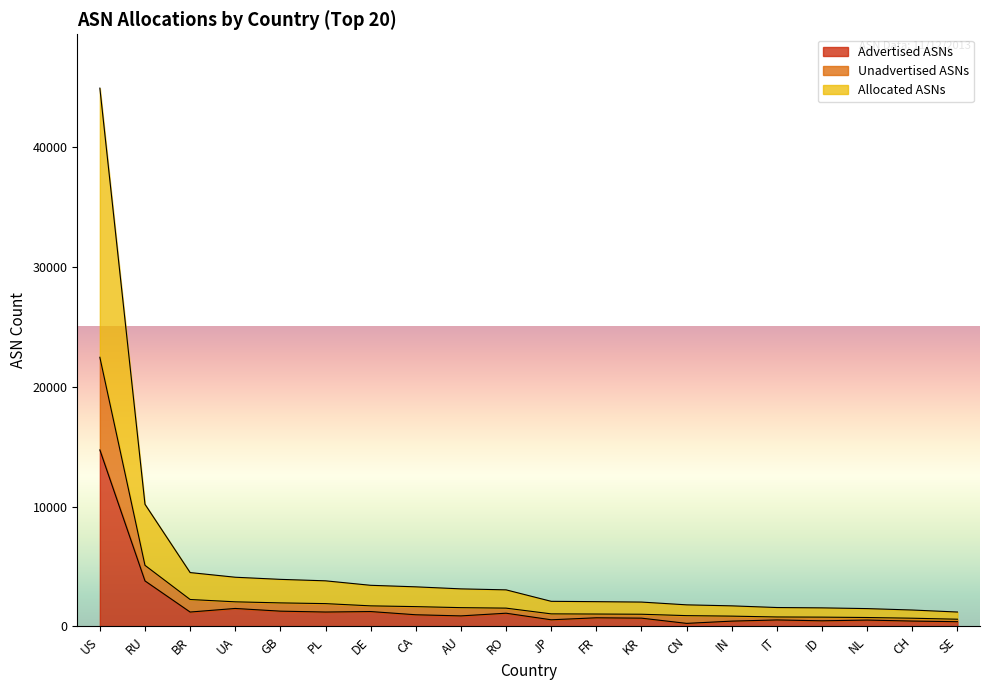

What is the label of the 6th point from the left?

PL